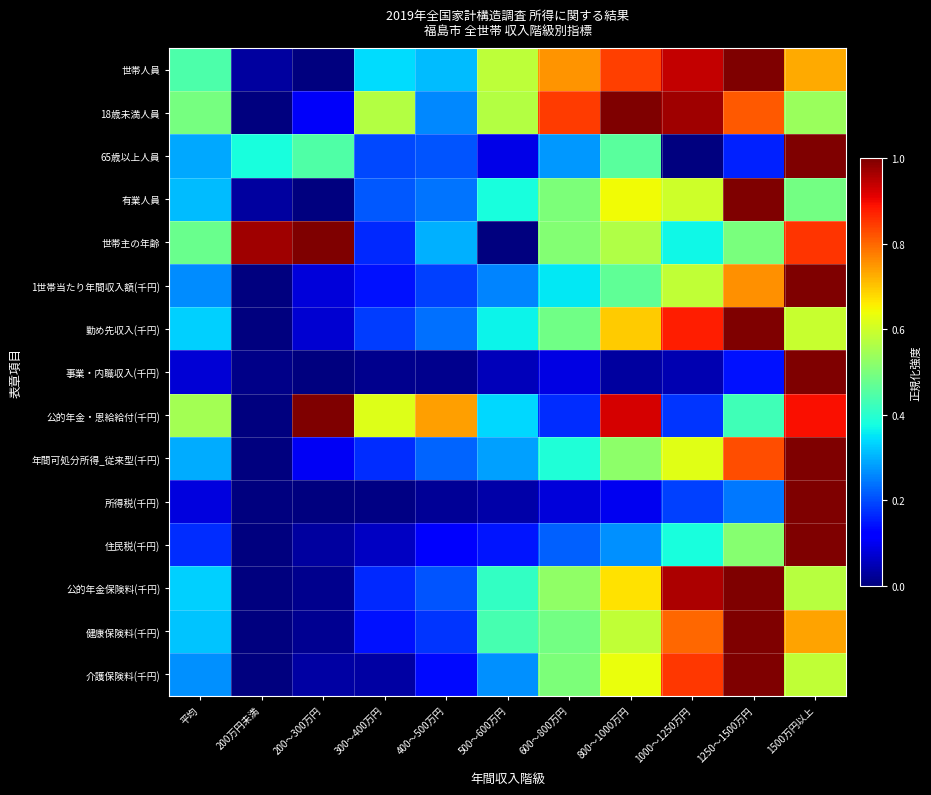

Between 500～600万円 and 1250～1500万円, which is larger?

1250～1500万円